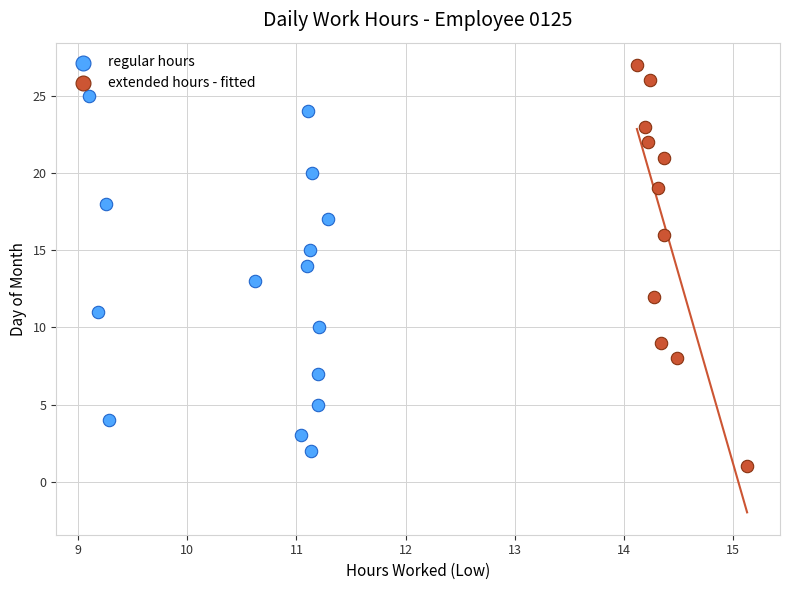

Which series reaches the maximum Y coordinate?

extended hours - fitted